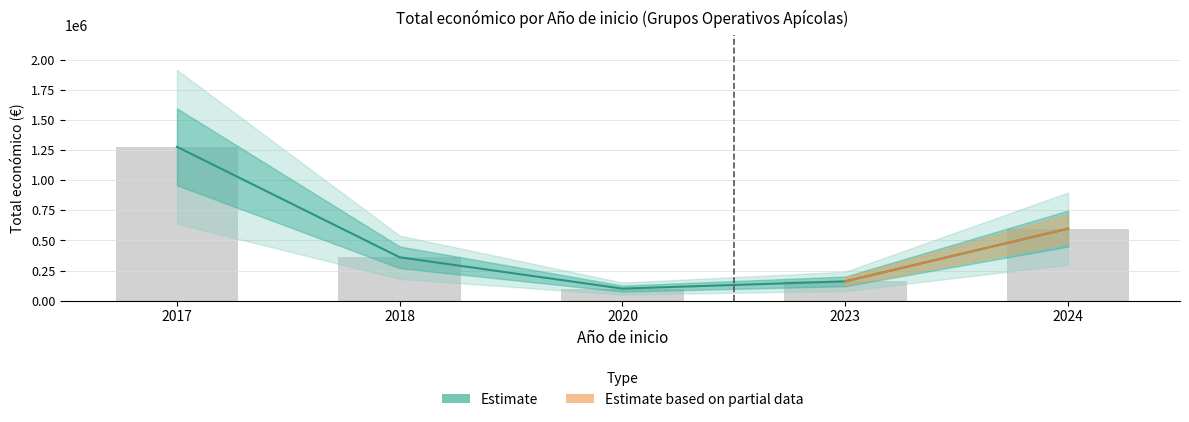

What is the average value?

521005